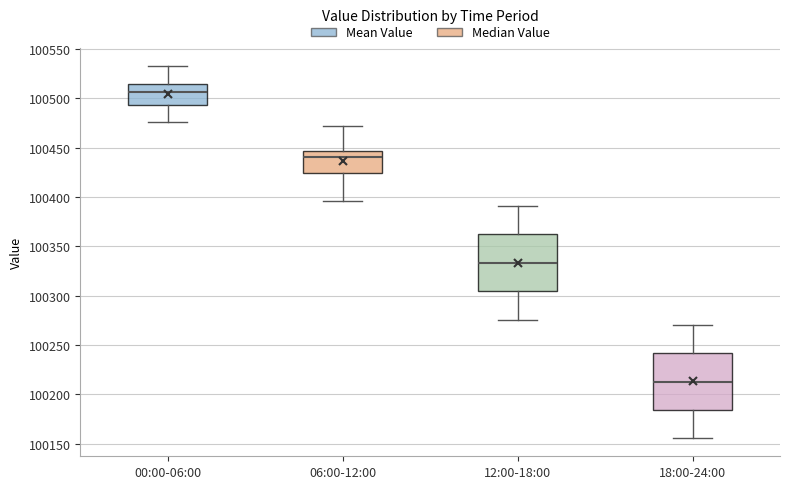

Reading left to right, read every box against the y-axis: the position of its median line, the range the box covers, and the ends of its whiskers. The values are not printed on the chart, so give them approximately, as read against the axis.

00:00-06:00: median 100505, box 100495 to 100515, whiskers 100475 to 100530
06:00-12:00: median 100440, box 100425 to 100445, whiskers 100395 to 100470
12:00-18:00: median 100335, box 100305 to 100360, whiskers 100275 to 100390
18:00-24:00: median 100215, box 100185 to 100240, whiskers 100155 to 100270